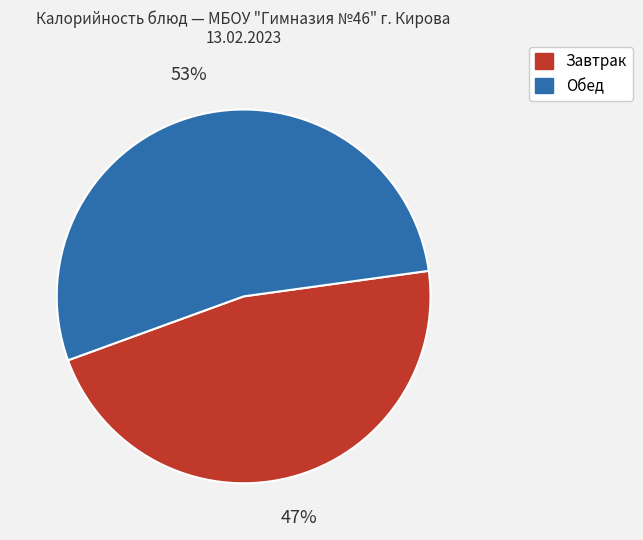

Does any single category account for the majority?

Yes